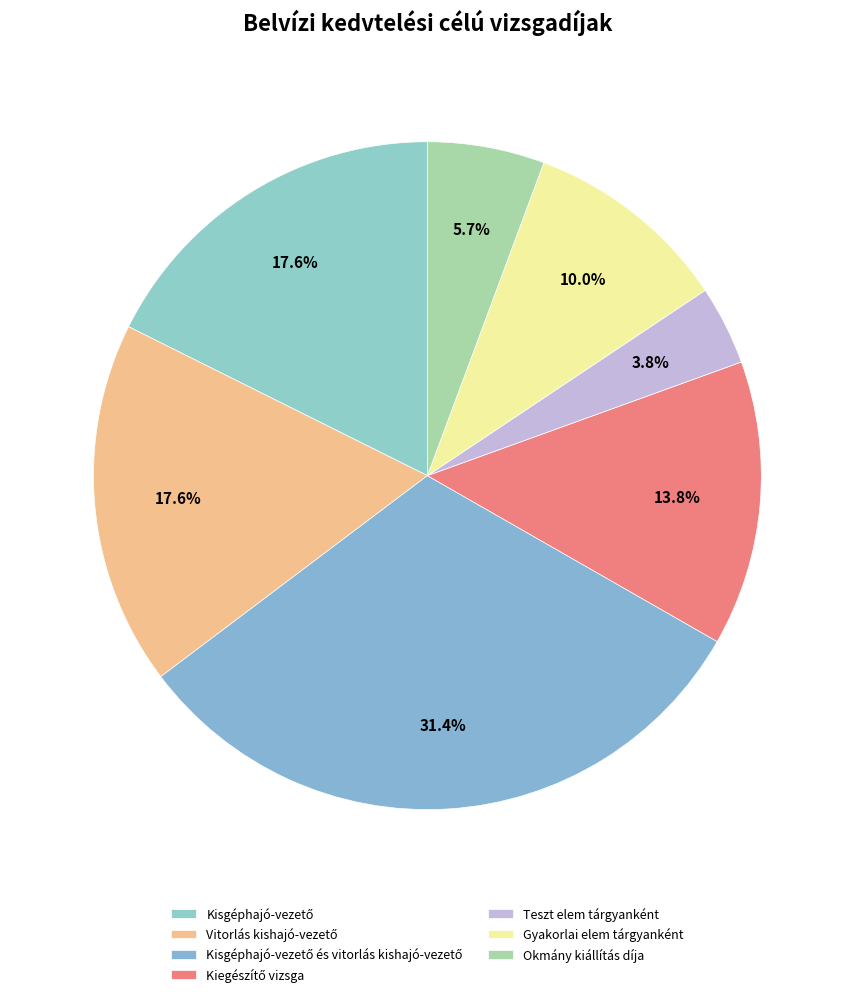

The Kisgéphajó-vezető és vitorlás kishajó-vezető slice represents 17% of the pie. True or false?

False